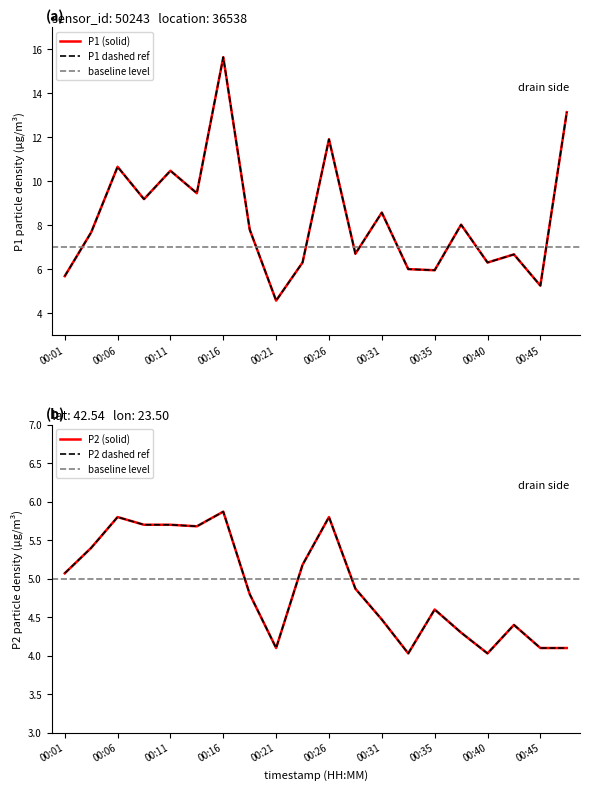

Reading left to right, list all the values displayed in this chart.

P1: 00:01=5.7	00:03=7.7	00:06=10.7	00:08=9.2	00:11=10.5	00:13=9.4	00:16=15.6	00:18=7.8	00:21=4.6	00:23=6.3	00:26=11.9	00:28=6.7	00:31=8.6	00:33=6.0	00:35=6.0	00:38=8.0	00:40=6.3	00:43=6.7	00:45=5.2	00:48=13.1
P2: 00:01=5.1	00:03=5.4	00:06=5.8	00:08=5.7	00:11=5.7	00:13=5.7	00:16=5.9	00:18=4.8	00:21=4.1	00:23=5.2	00:26=5.8	00:28=4.9	00:31=4.5	00:33=4.0	00:35=4.6	00:38=4.3	00:40=4.0	00:43=4.4	00:45=4.1	00:48=4.1